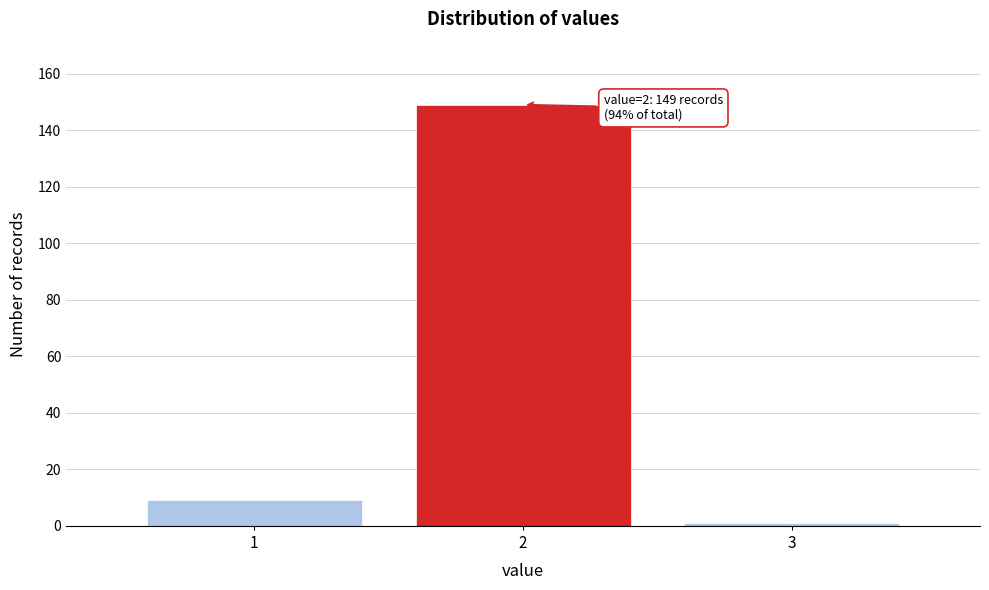

Reading left to right, extract all data points from this chart.

9	149	1